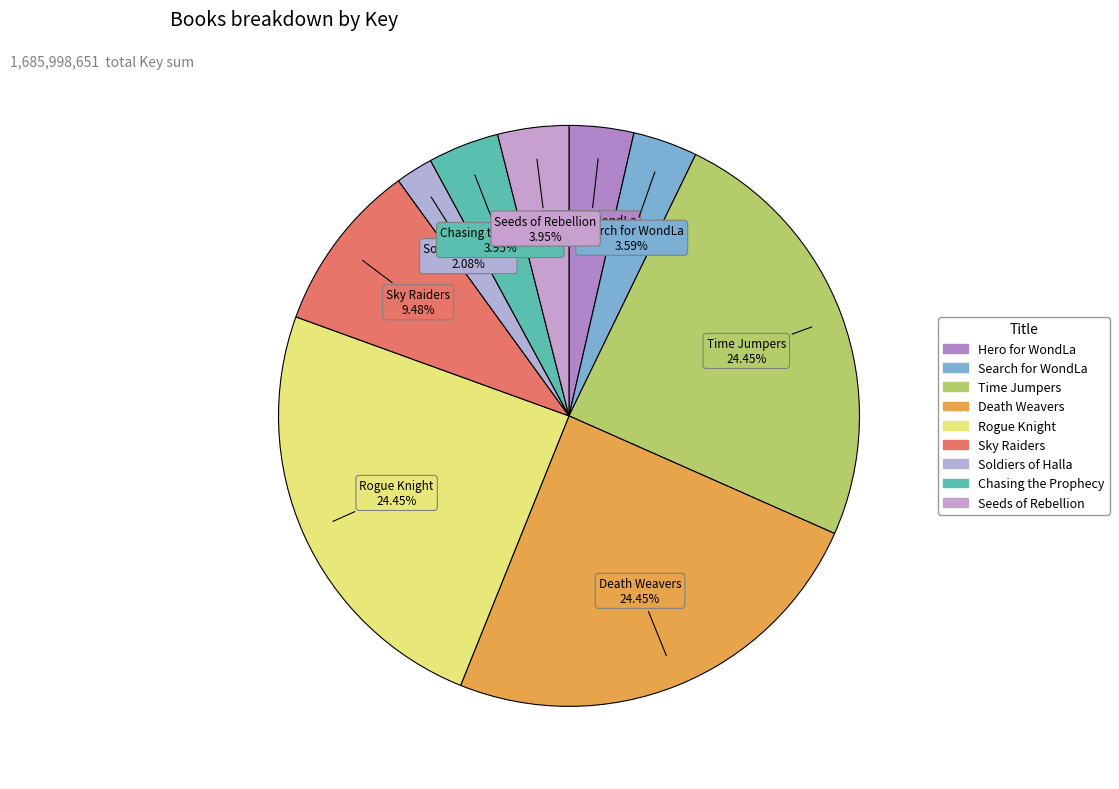

How many segments does this pie chart have?

9